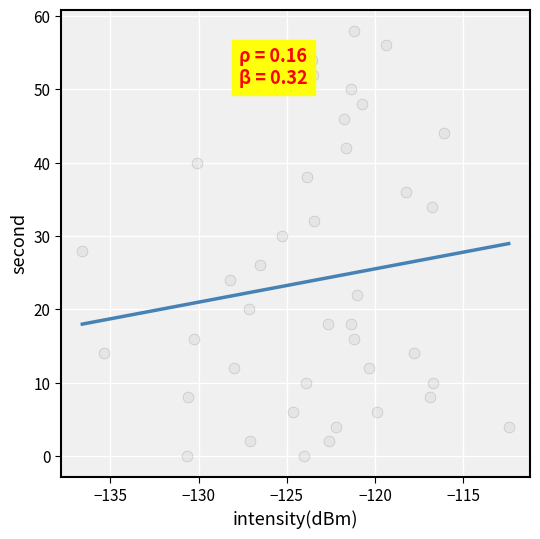

What is the range of Y values (max minus min)?

58